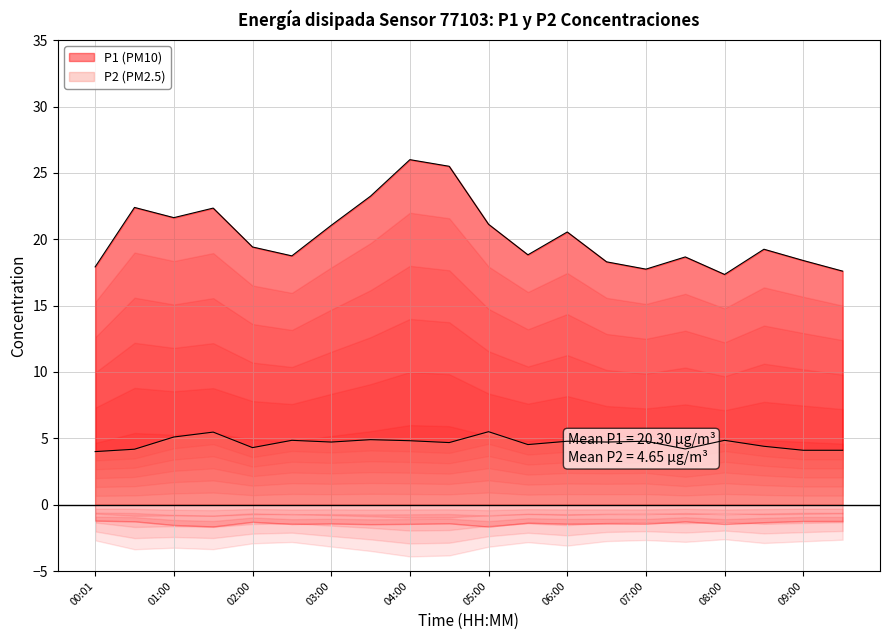

What position from the right is 00:30?

19